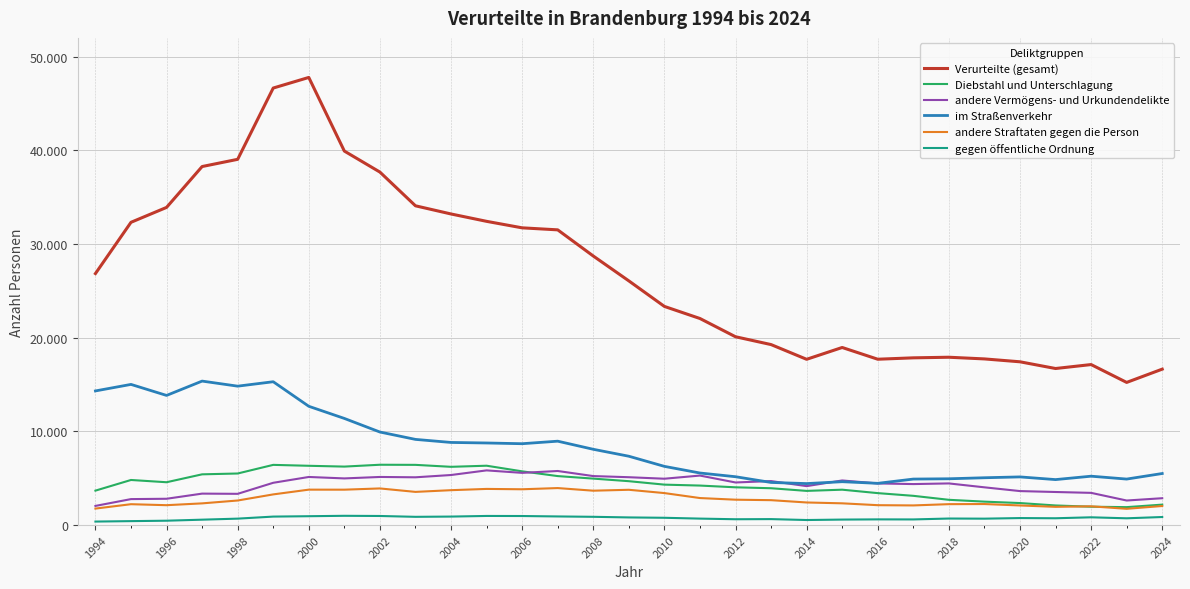

What is the value of the Diebstahl und Unterschlagung point at the 22nd from the left?

3776